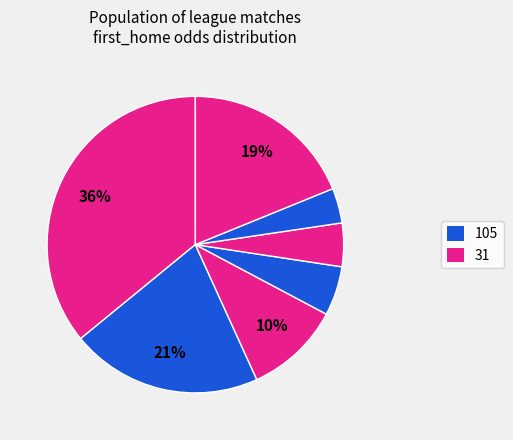

Count the number of slices in the pie.

7